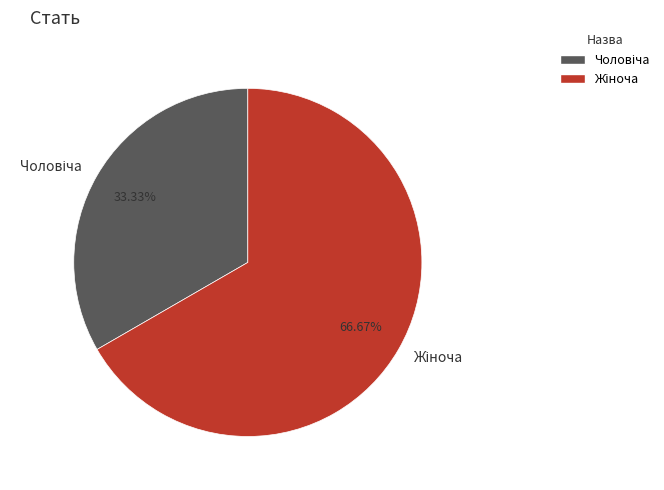

Does any single category account for the majority?

Yes